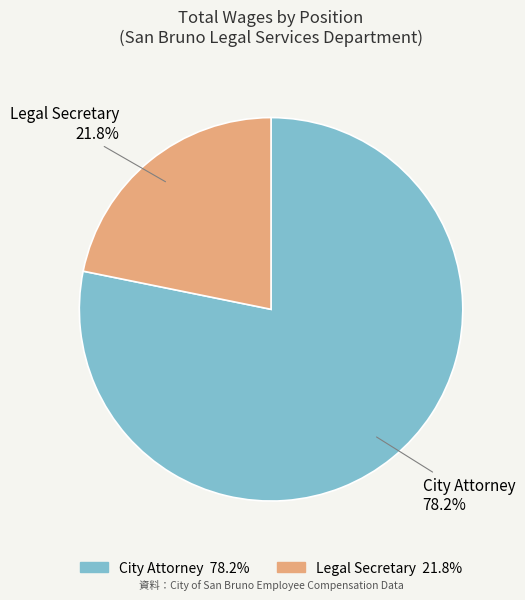

Which slice represents more than half of the pie?

City Attorney